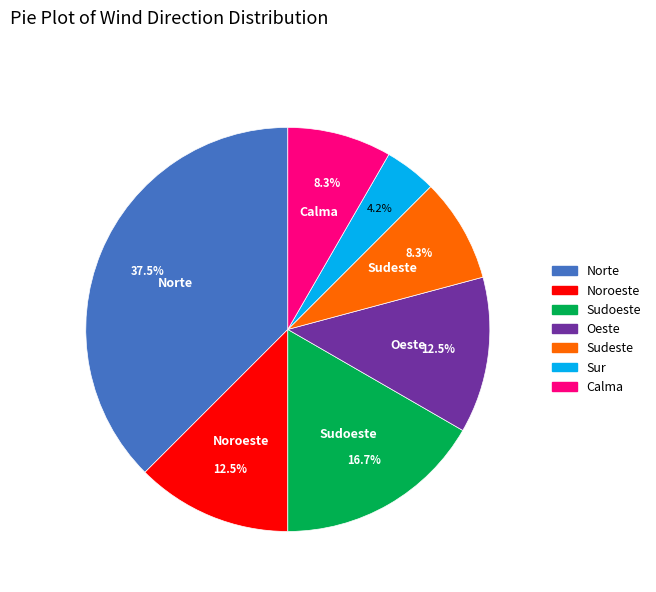

Is the sum of Sudeste and Norte greater than half?

No